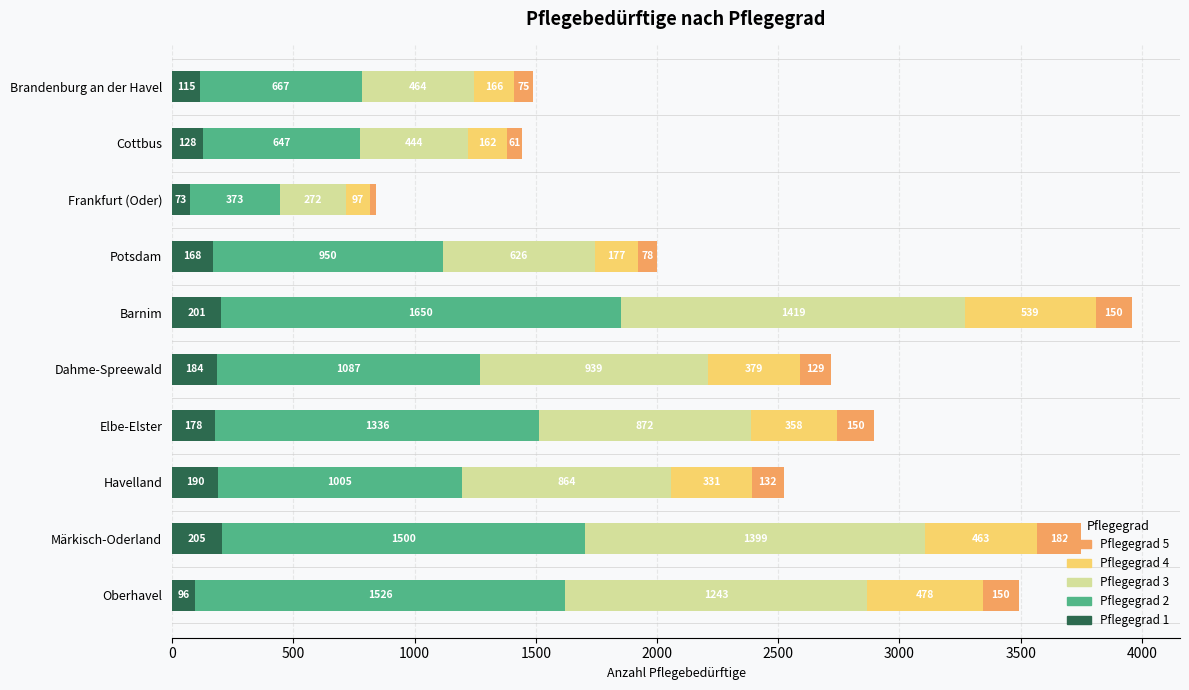

What are all the series names shown in the legend?

Pflegegrad 5, Pflegegrad 4, Pflegegrad 3, Pflegegrad 2, Pflegegrad 1